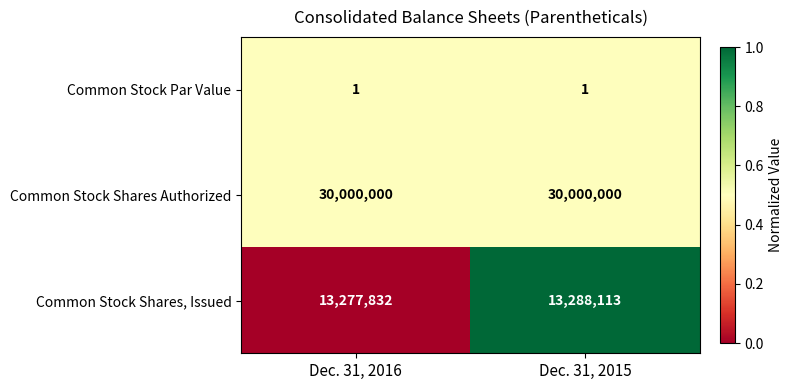

Which series changed the most between Dec. 31, 2016 and Dec. 31, 2015?

Common Stock Shares, Issued